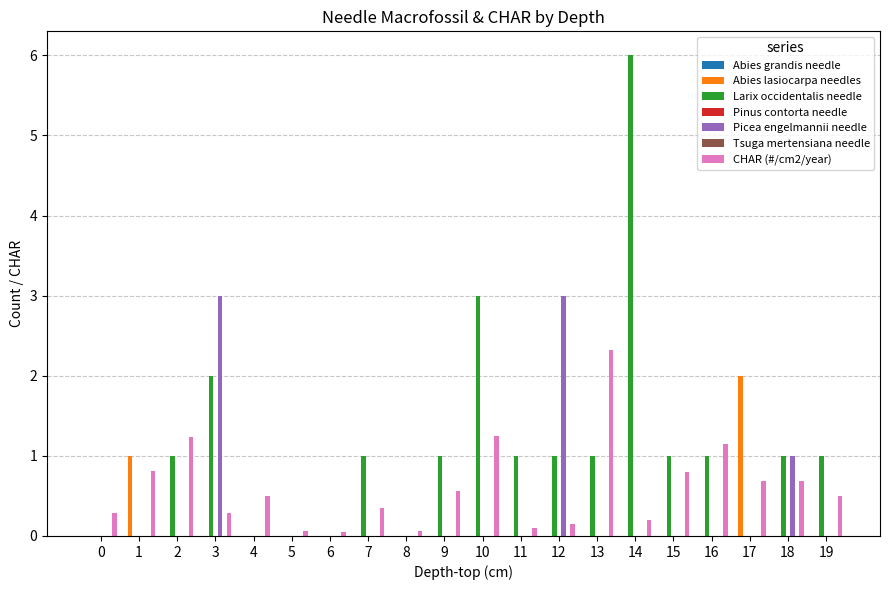

What is the difference between the maximum and minimum values in the CHAR (#/cm2/year) series?

2.3